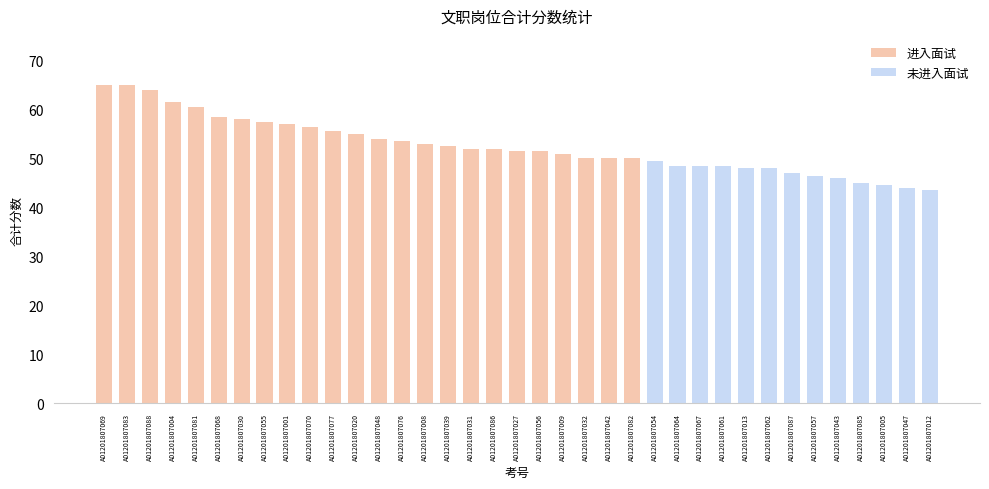

Reading right to left, extract all data points from this chart.

A01201807012=43.5	A01201807047=44.0	A01201807005=44.5	A01201807085=45.0	A01201807043=46.0	A01201807057=46.5	A01201807087=47.0	A01201807062=48.0	A01201807013=48.0	A01201807061=48.5	A01201807067=48.5	A01201807064=48.5	A01201807054=49.5	A01201807082=50.0	A01201807042=50.0	A01201807032=50.0	A01201807009=51.0	A01201807056=51.5	A01201807027=51.5	A01201807086=52.0	A01201807031=52.0	A01201807039=52.5	A01201807008=53.0	A01201807076=53.5	A01201807048=54.0	A01201807020=55.0	A01201807077=55.5	A01201807070=56.5	A01201807001=57.0	A01201807055=57.5	A01201807030=58.0	A01201807068=58.5	A01201807081=60.5	A01201807004=61.5	A01201807088=64.0	A01201807083=65.0	A01201807069=65.0